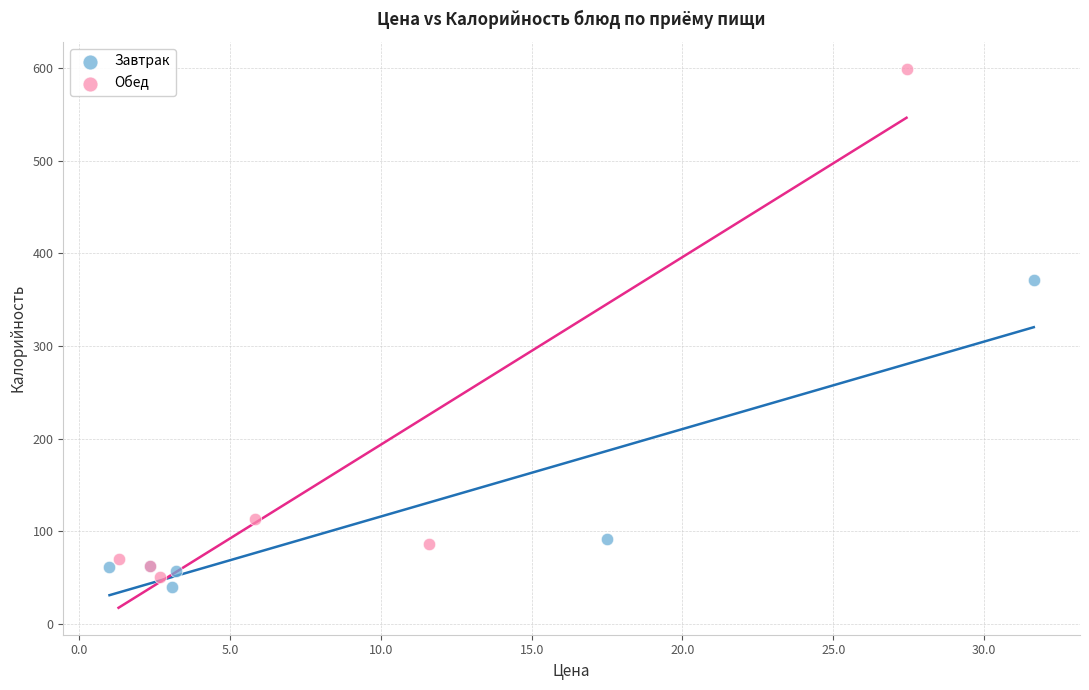

Which series has the widest spread of Y values?

Обед